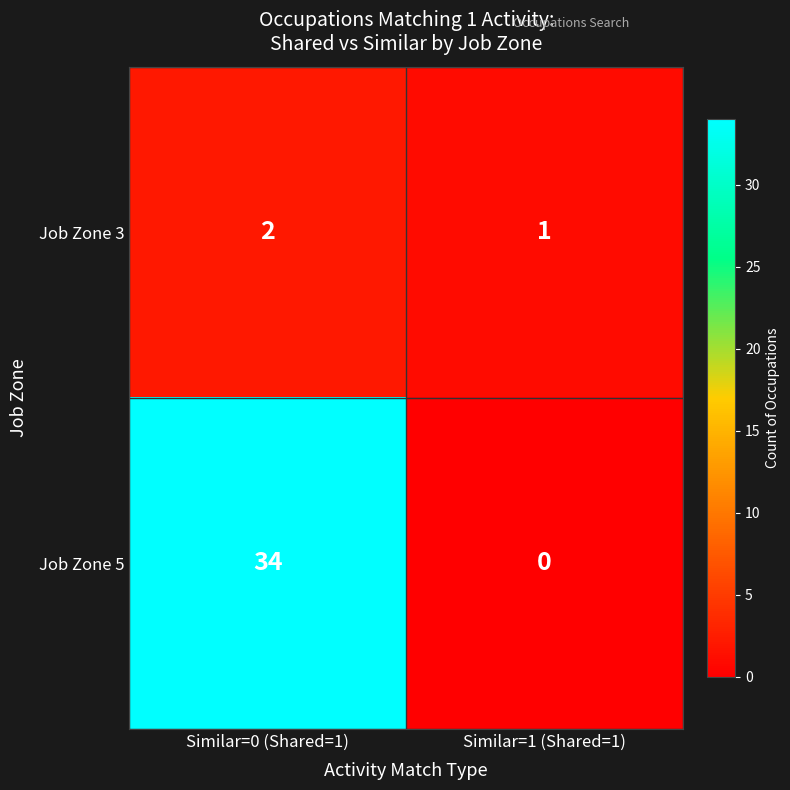

What value does the Job Zone 5 series have at Similar=0 (Shared=1), to the nearest 5?

35